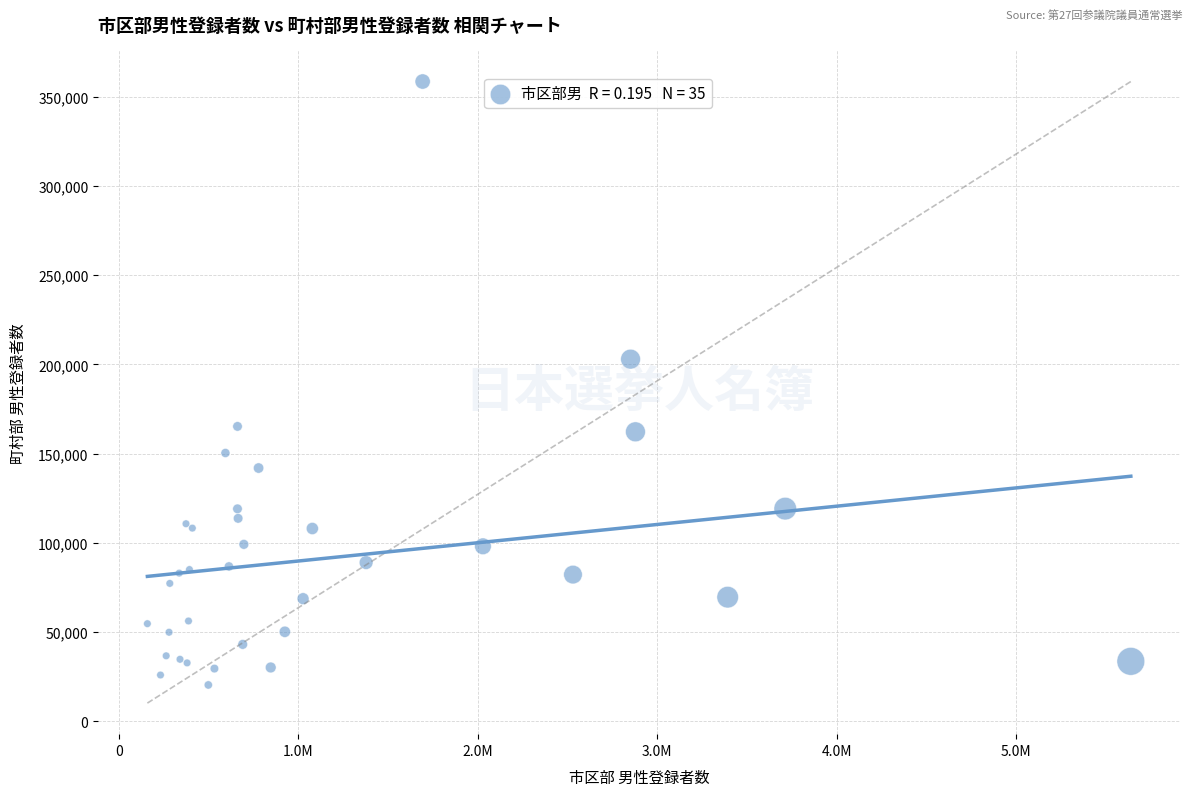

What Y value in the scatter plot is closest to 189424?

202924